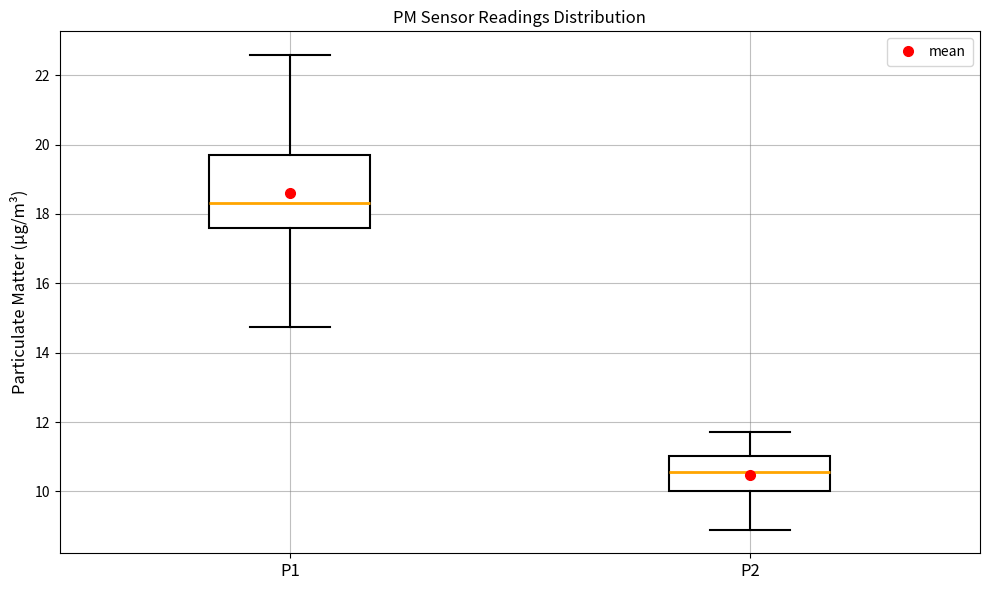

Where is the upper edge of the box for P1 on the y-axis? The values are not printed on the chart, so give them approximately, as read against the axis.

19.6